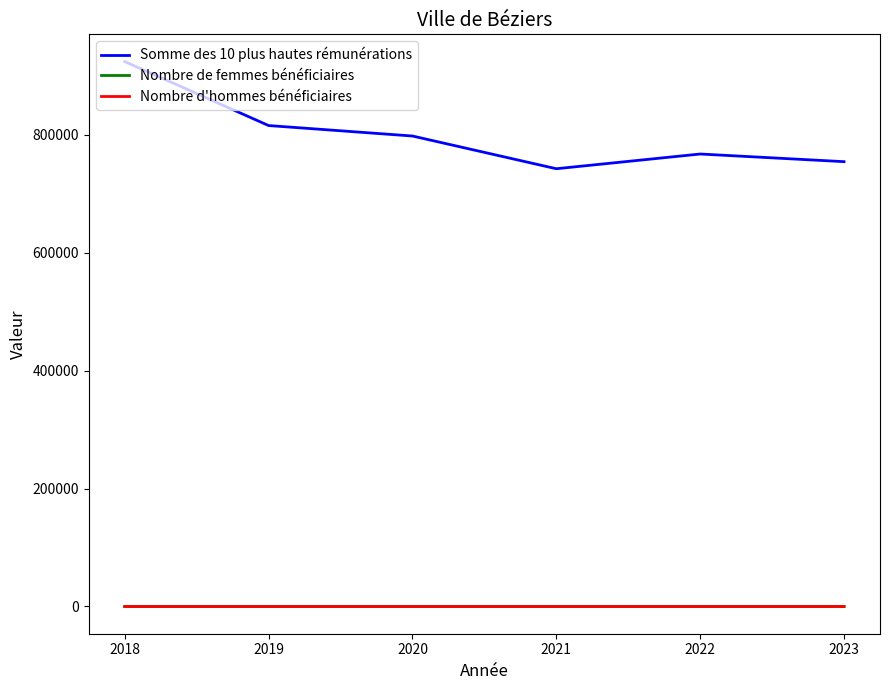

What is the approximate value of Nombre d'hommes bénéficiaires at 2022?

4.0